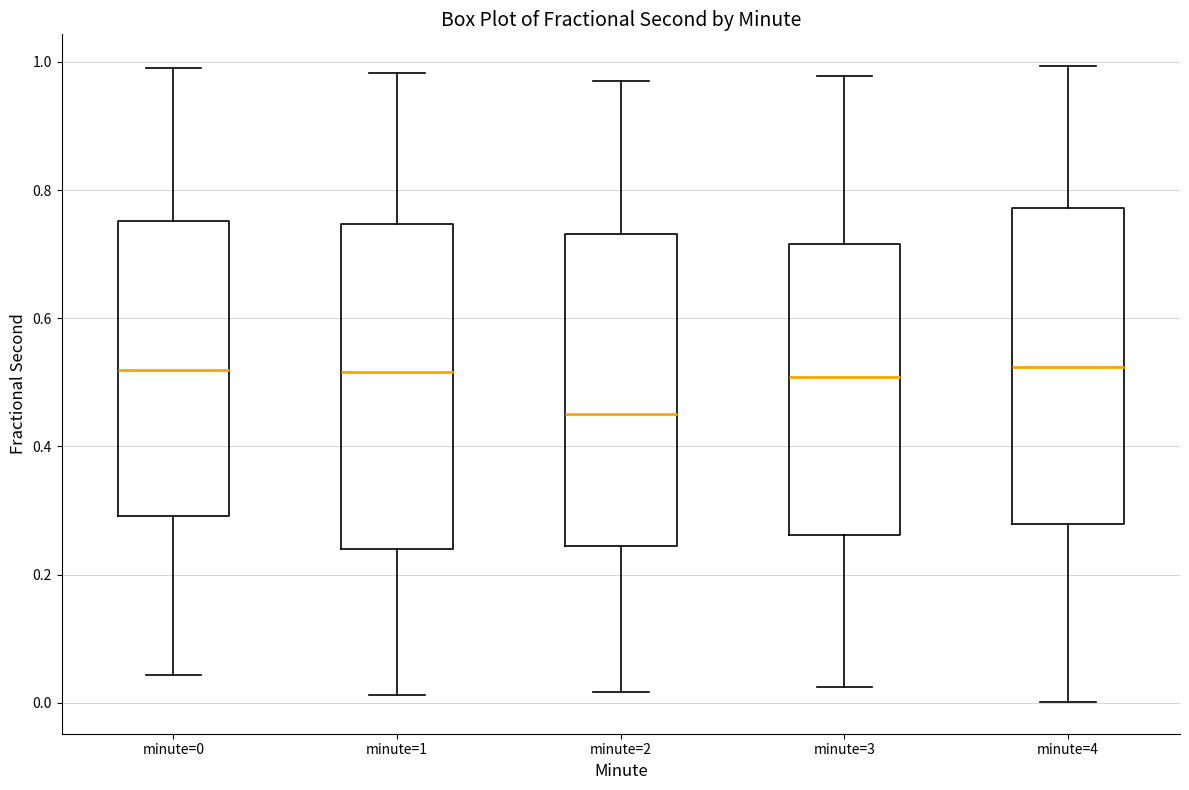

Reading left to right, read every box against the y-axis: the position of its median line, the range the box covers, and the ends of its whiskers. The values are not printed on the chart, so give them approximately, as read against the axis.

minute=0: median 0.52, box 0.30 to 0.76, whiskers 0.04 to 0.98
minute=1: median 0.52, box 0.24 to 0.74, whiskers 0.02 to 0.98
minute=2: median 0.46, box 0.24 to 0.74, whiskers 0.02 to 0.98
minute=3: median 0.50, box 0.26 to 0.72, whiskers 0.02 to 0.98
minute=4: median 0.52, box 0.28 to 0.78, whiskers 0.00 to 1.00